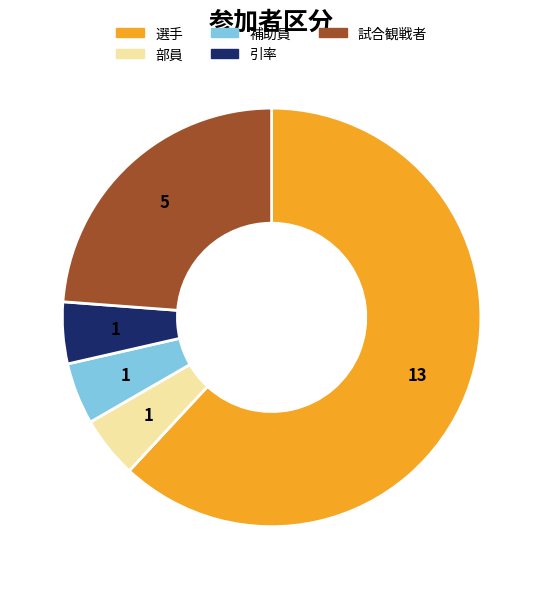

The 試合観戦者 slice represents 11% of the pie. True or false?

False